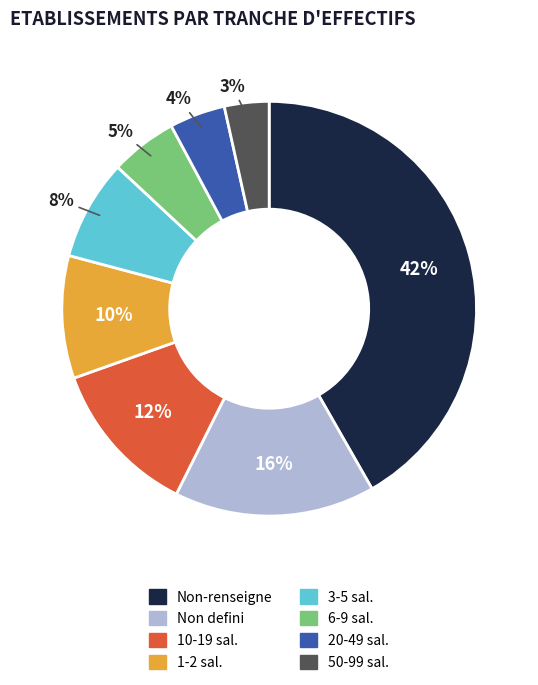

Is there any slice that represents more than half of the pie?

No